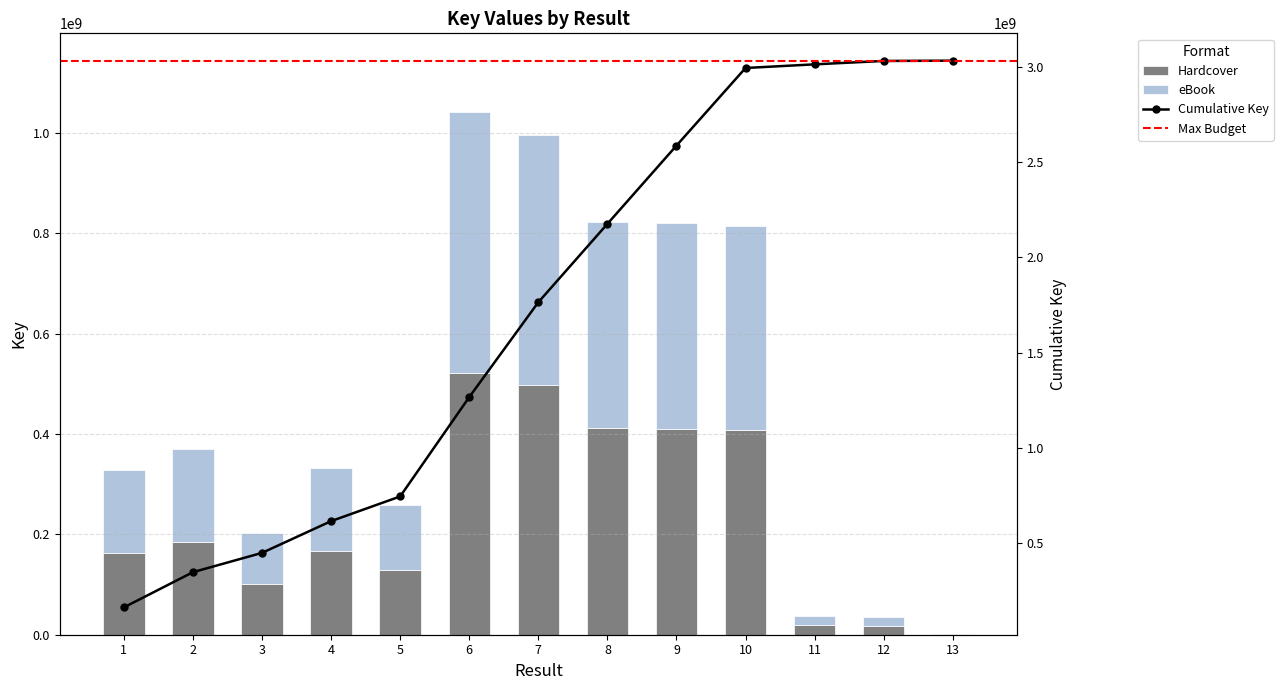

Where is Hardcover nearest to the value 261372372?

2